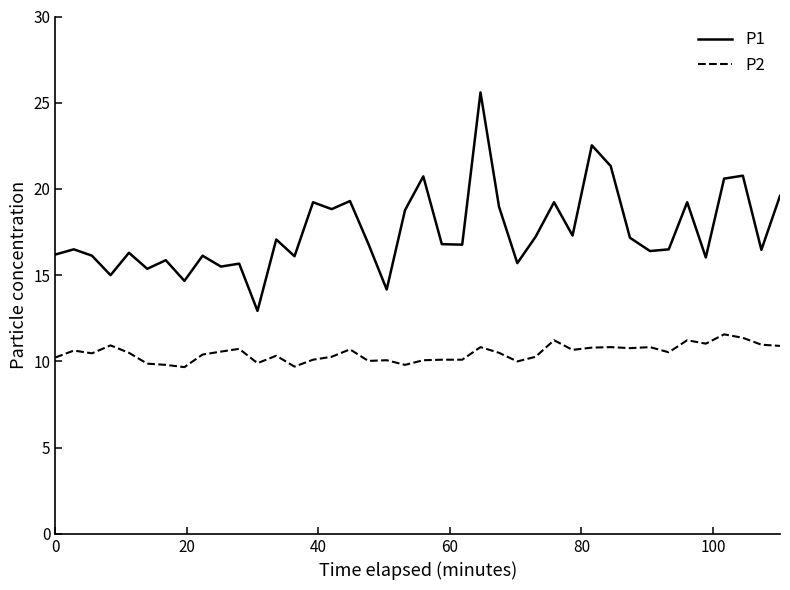

Which series has the largest total across all categories?

P1